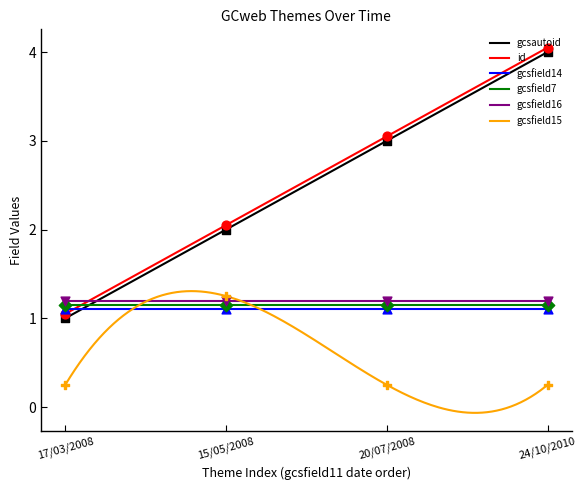

Which series reaches the maximum Y coordinate?

id